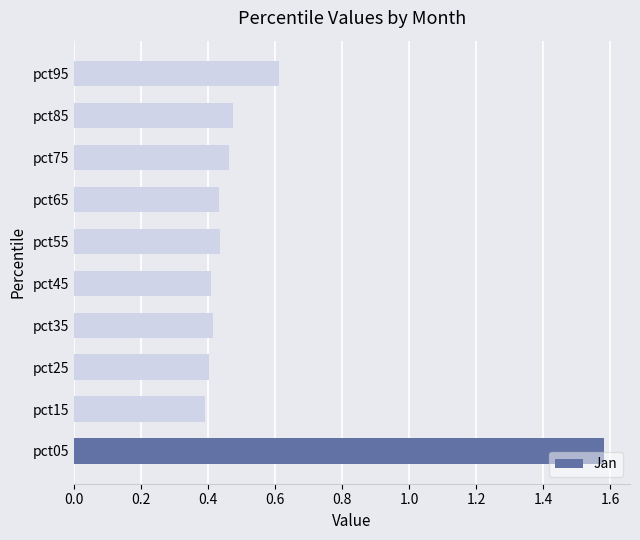

The value at pct25 is 0.1. True or false?

False